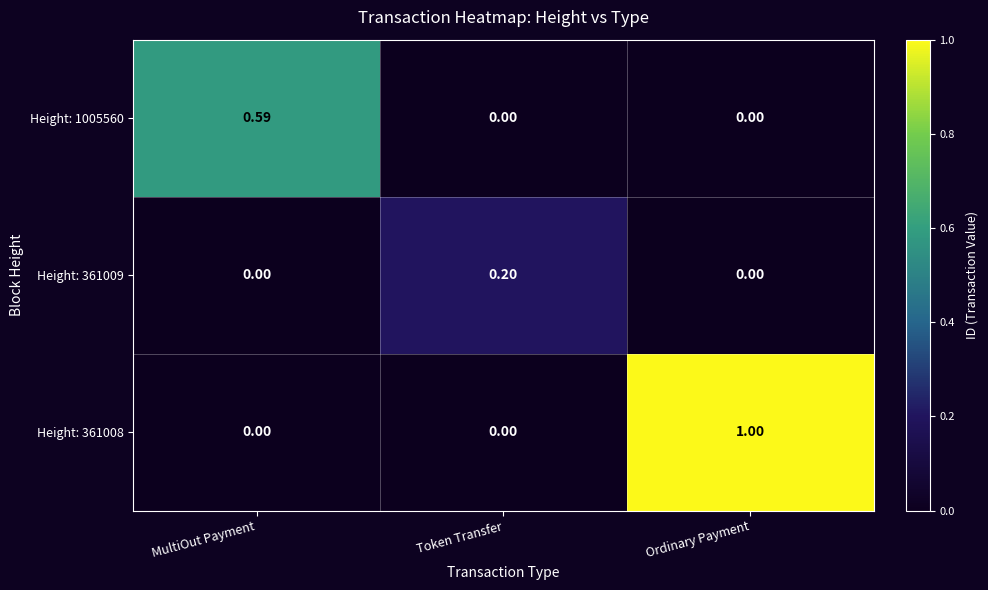

Which category has the highest value in the Height: 361008 series?

Ordinary Payment